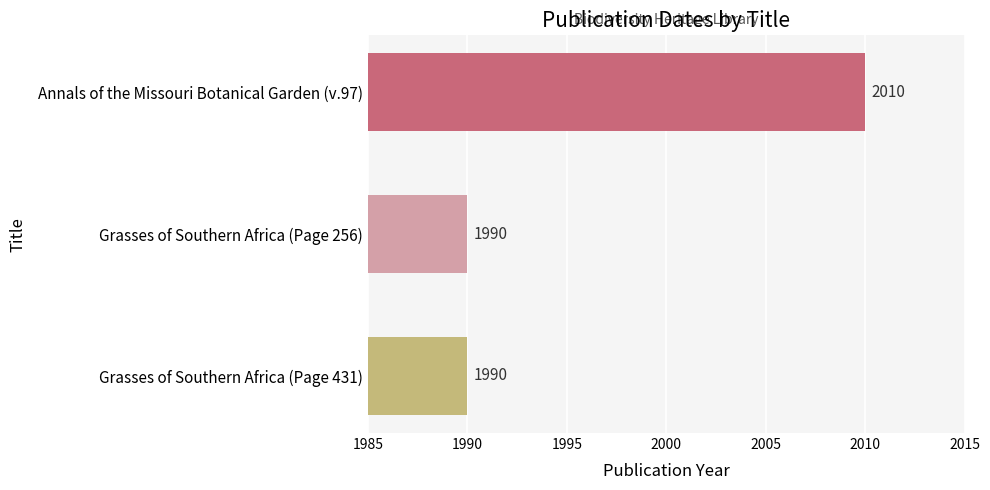

Reading bottom to top, what are all the values shown in this chart?

1990	1990	2010